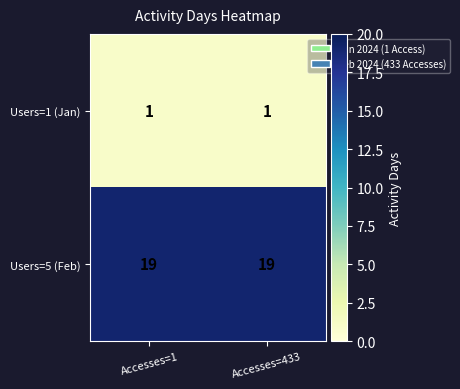

What is the total value across all series at Accesses=433?

20